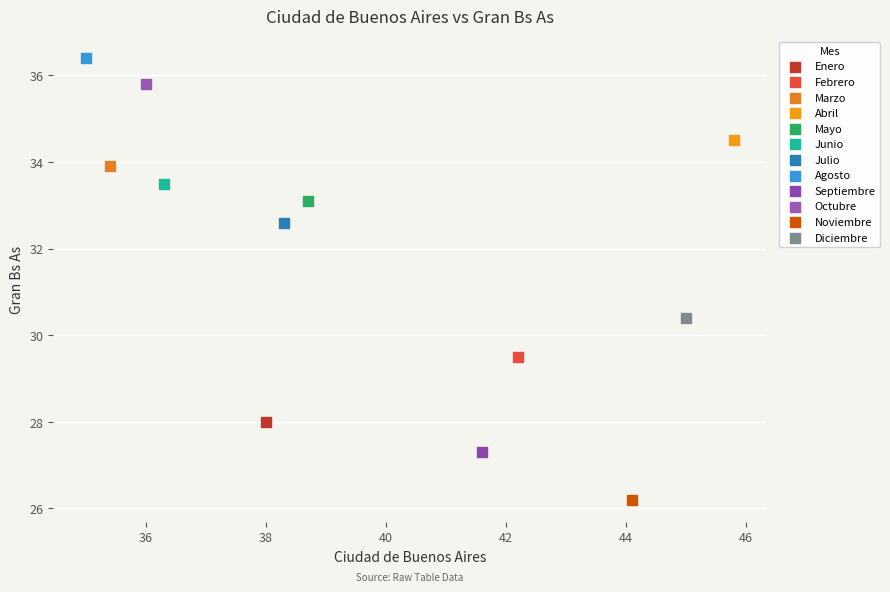

What are all the series names shown in the legend?

Enero, Febrero, Marzo, Abril, Mayo, Junio, Julio, Agosto, Septiembre, Octubre, Noviembre, Diciembre